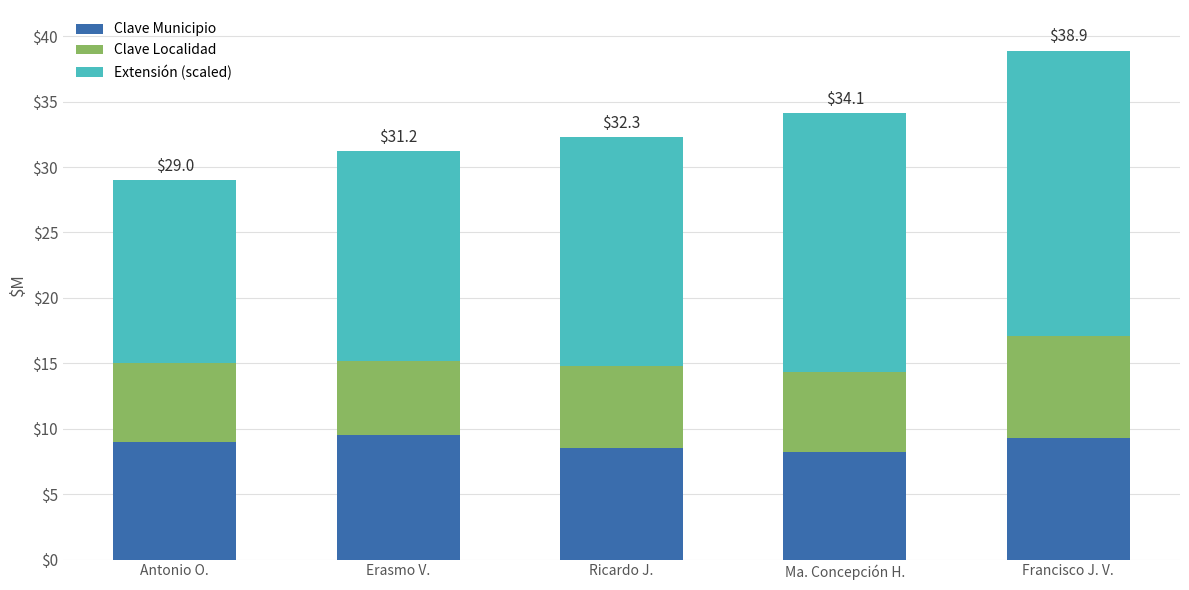

What is the total value across all series at Ricardo J.?

32.3